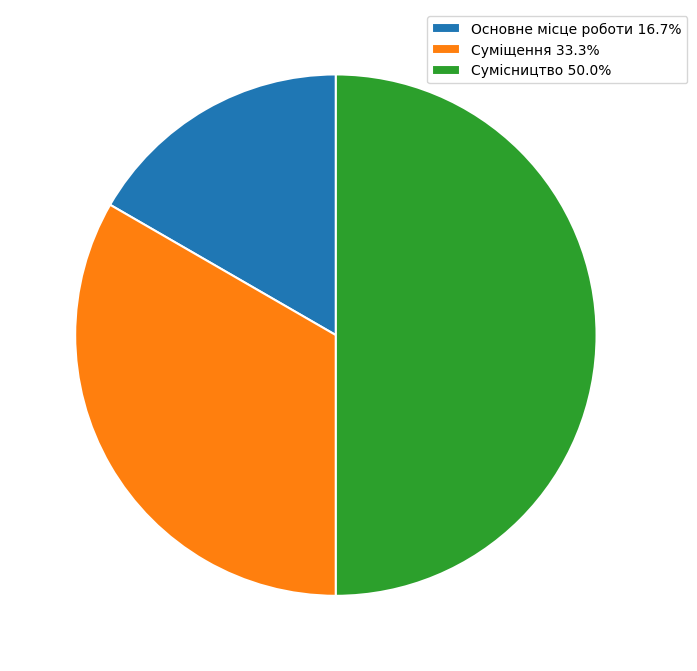

Does Суміщення 33.3% account for over 50% of the chart?

No